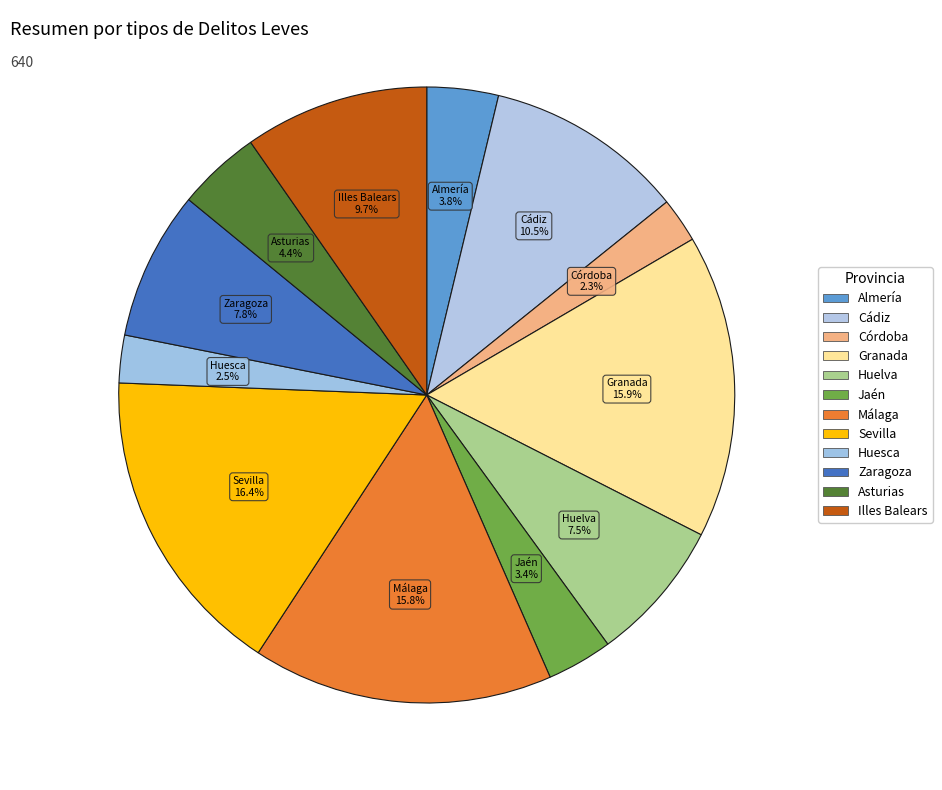

Count the number of slices in the pie.

12